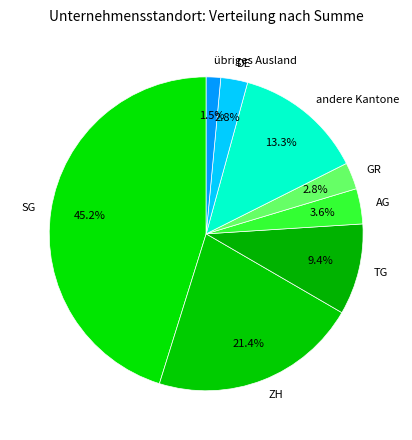

True or false: TG accounts for 24% of the total.

False